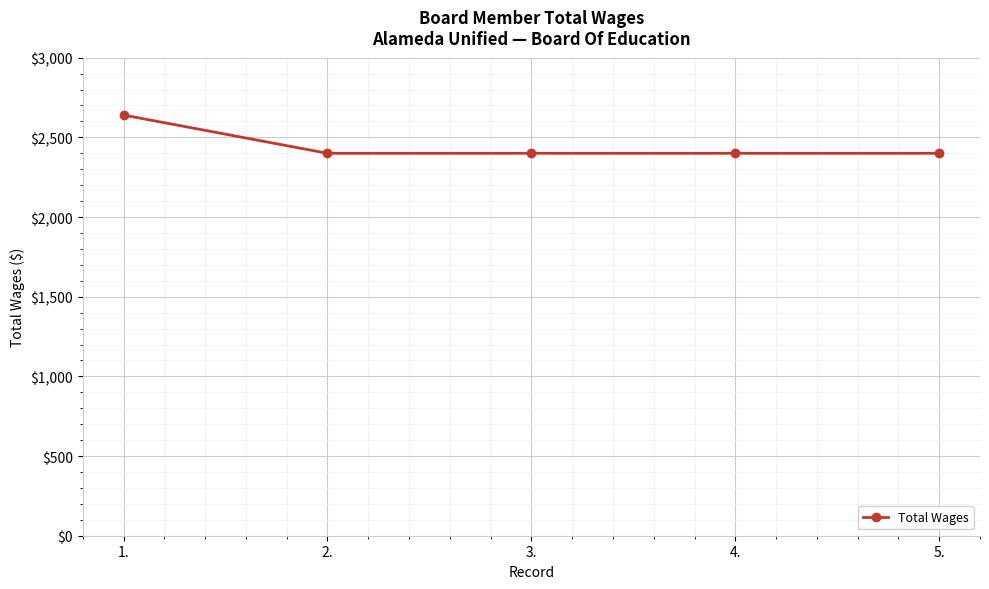

Is this an area chart (filled region under the line)?

No